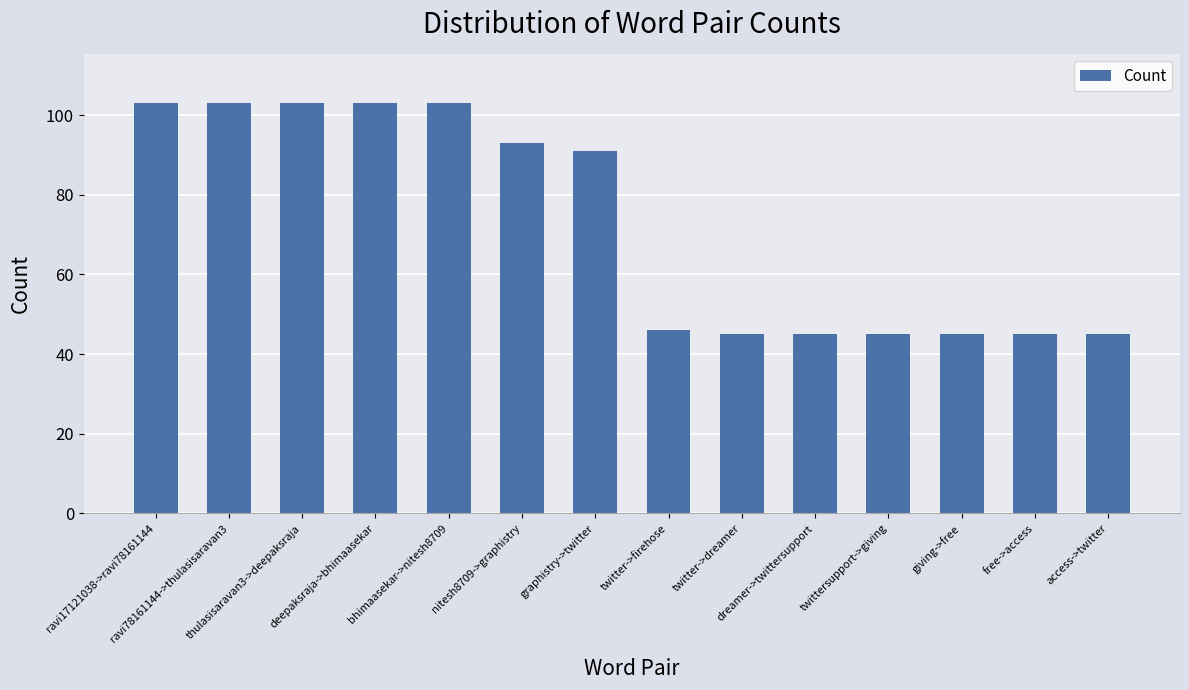

The value at access->twitter is 70. True or false?

False